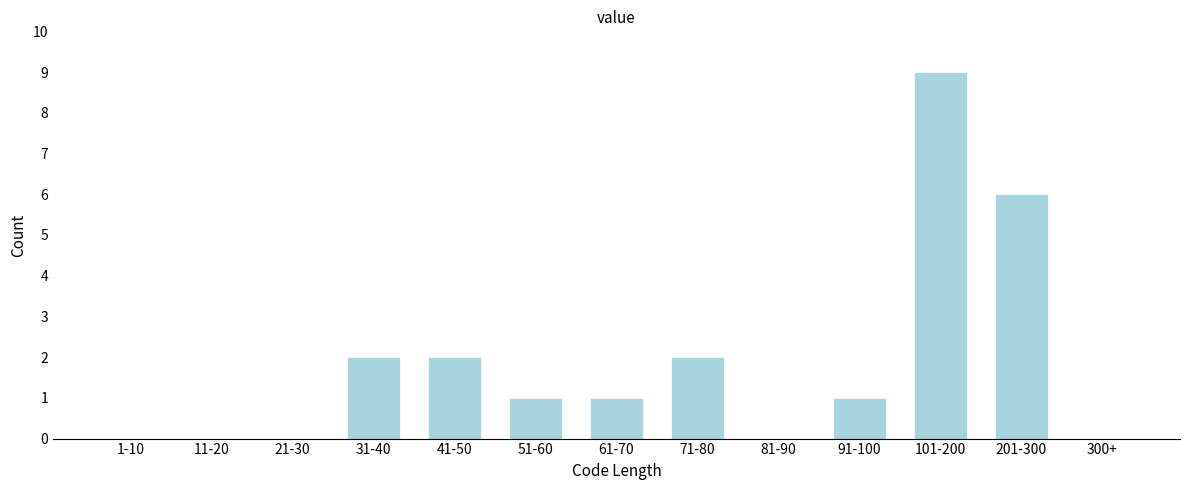

Reading left to right, list all the values displayed in this chart.

1-10=0	11-20=0	21-30=0	31-40=2	41-50=2	51-60=1	61-70=1	71-80=2	81-90=0	91-100=1	101-200=9	201-300=6	300+=0